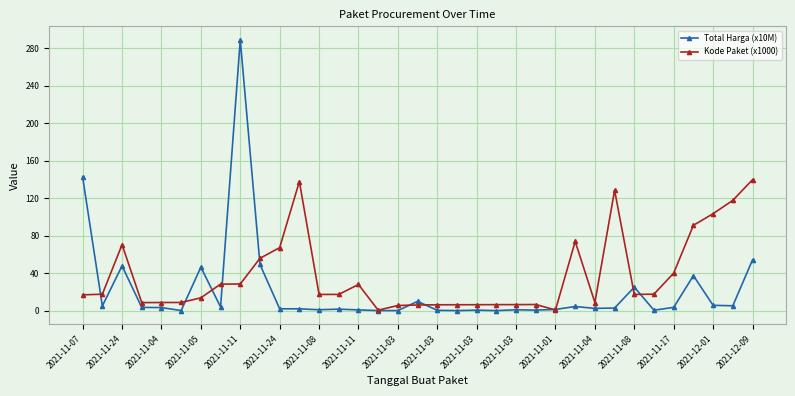

True or false: Kode Paket (x1000) and Total Harga (x10M) cross at least once.

True